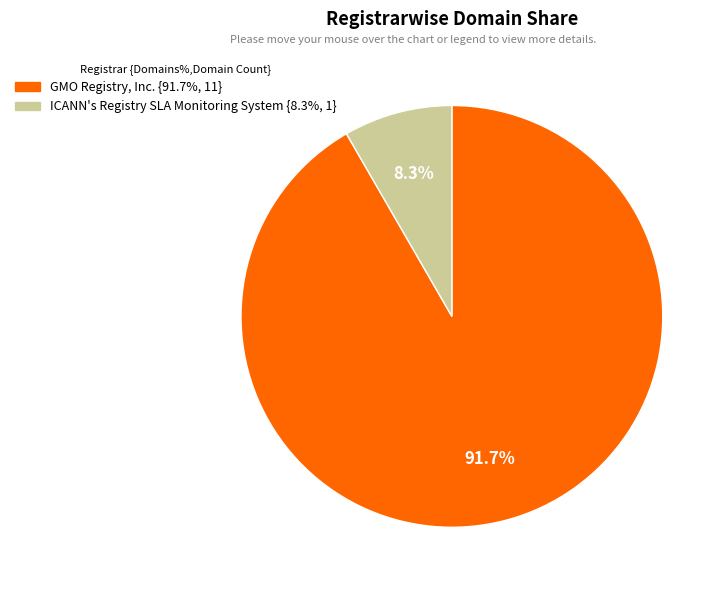

Is there a majority slice in this chart?

Yes